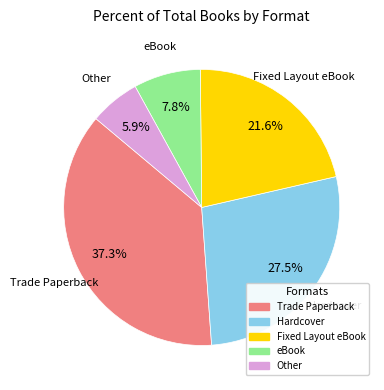

To the nearest percent, what is the combined percentage of Hardcover and Trade Paperback?

65%